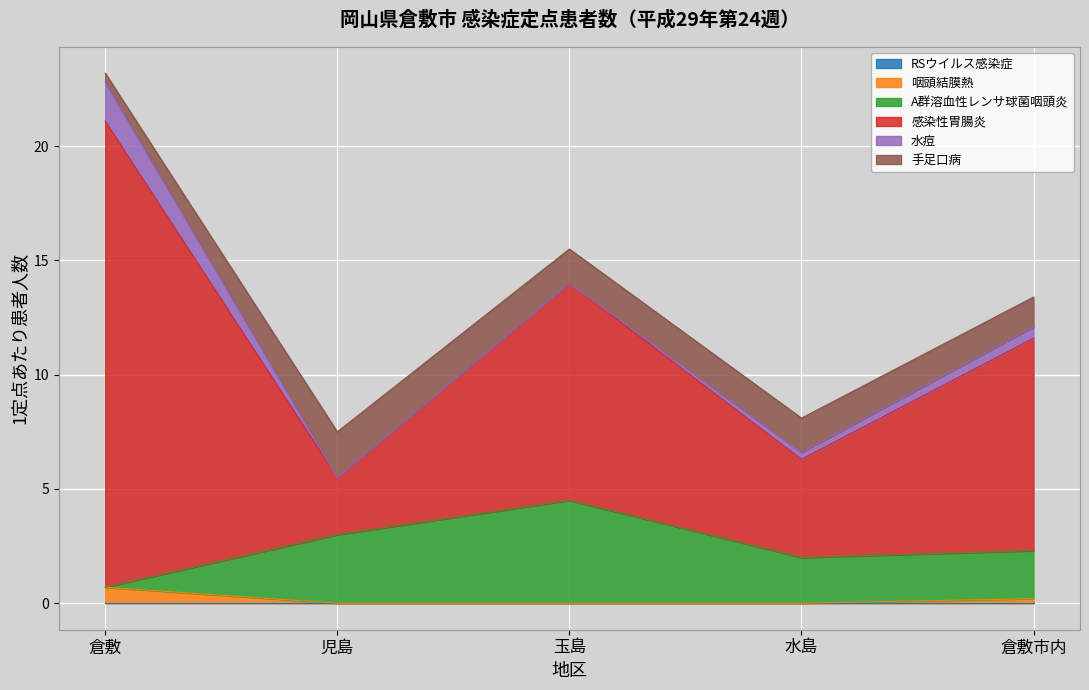

True or false: A群溶血性レンサ球菌咽頭炎 has a value of 4.1 at 児島.

False